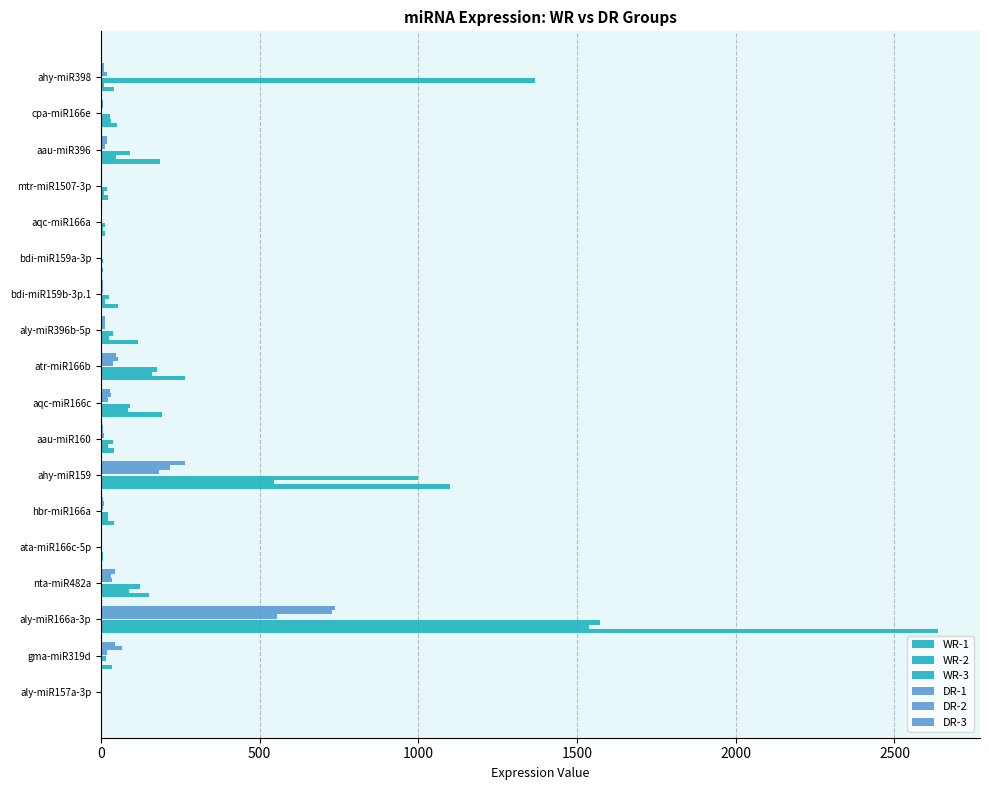

What is the difference between the maximum and second lowest values in the DR-1 series?

735.3